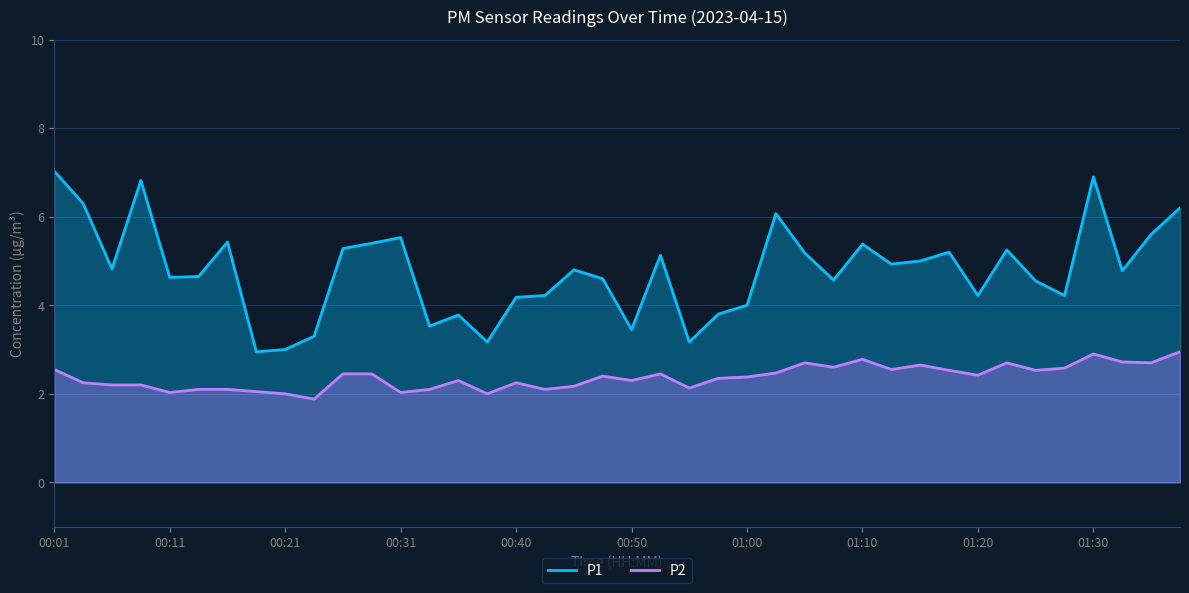

How many lines are shown in the chart?

2